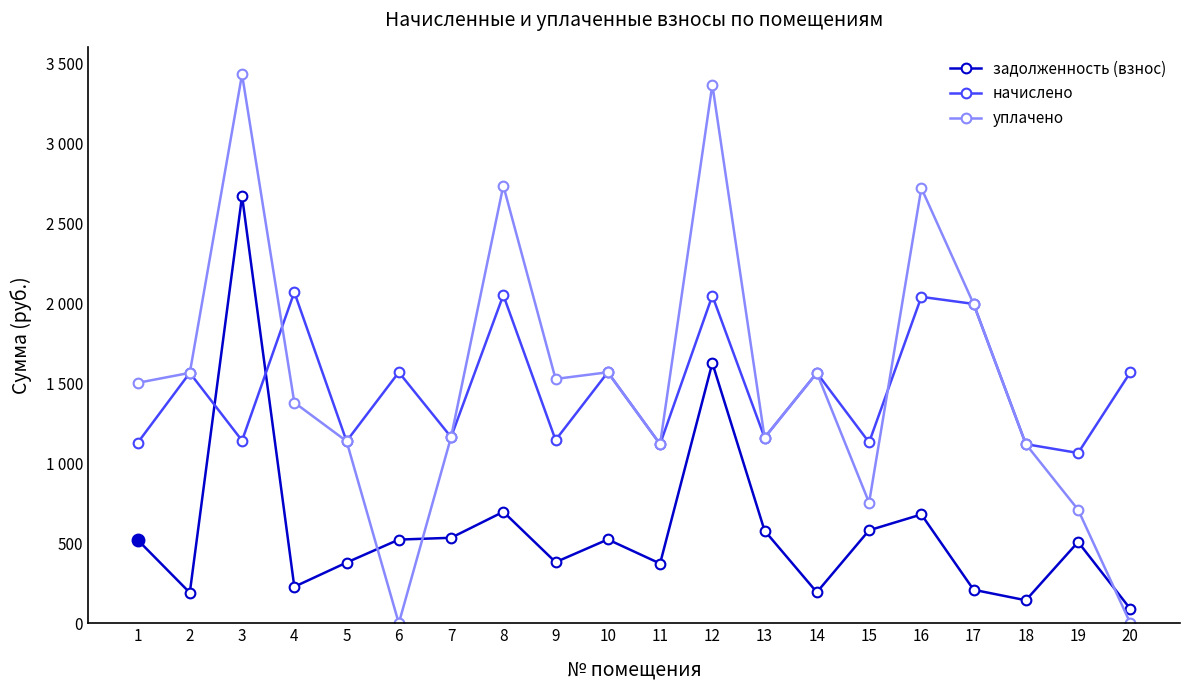

Is this an area chart (filled region under the line)?

No